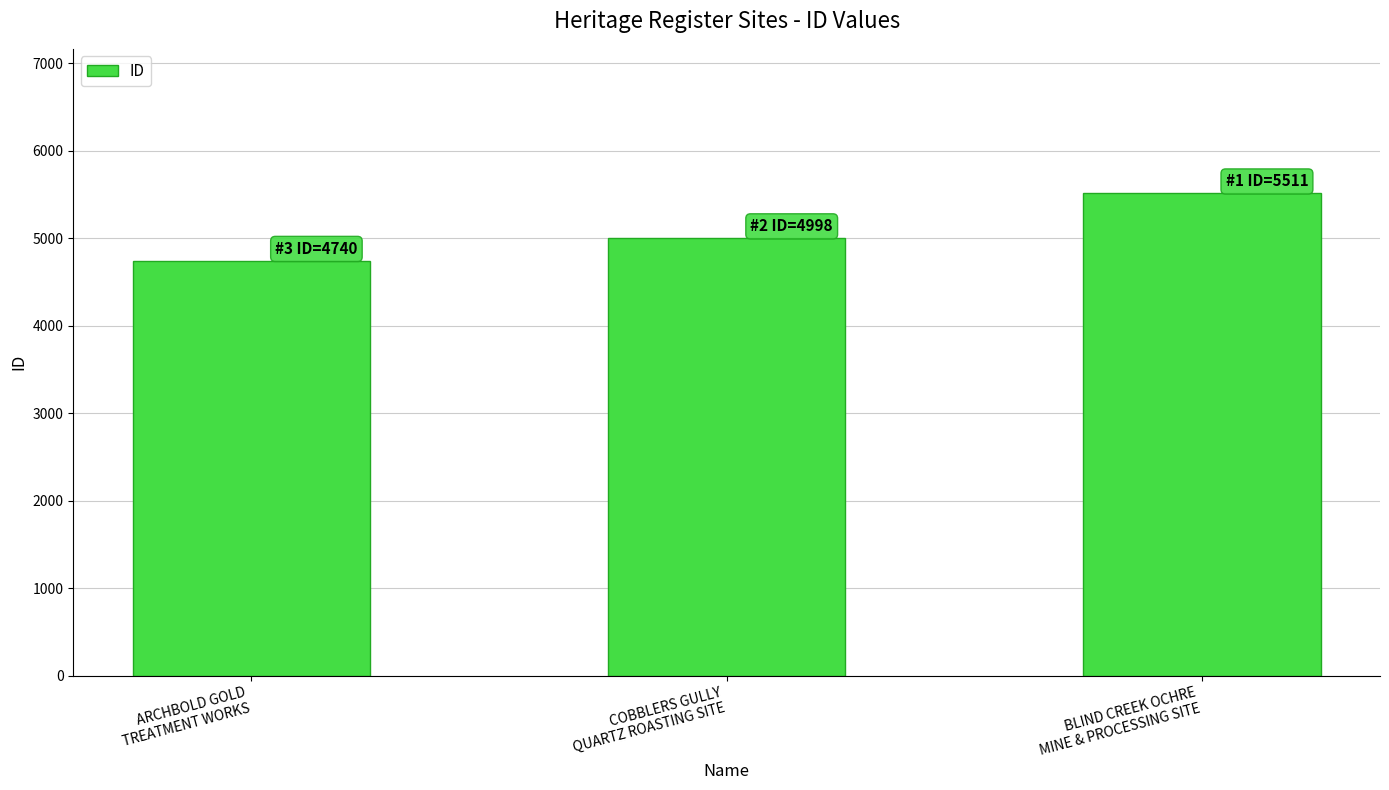

What is the label of the 3rd bar from the left?

BLIND CREEK OCHRE
MINE & PROCESSING SITE